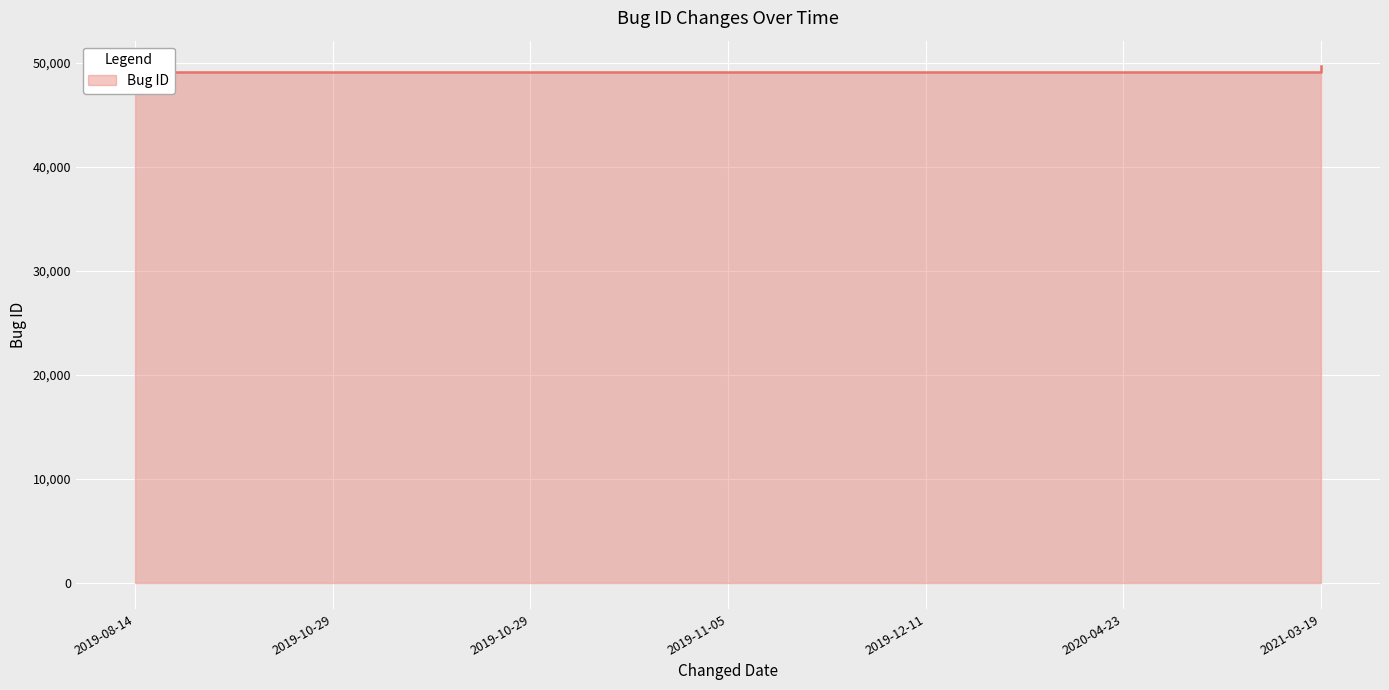

How many values are below 49161?

3